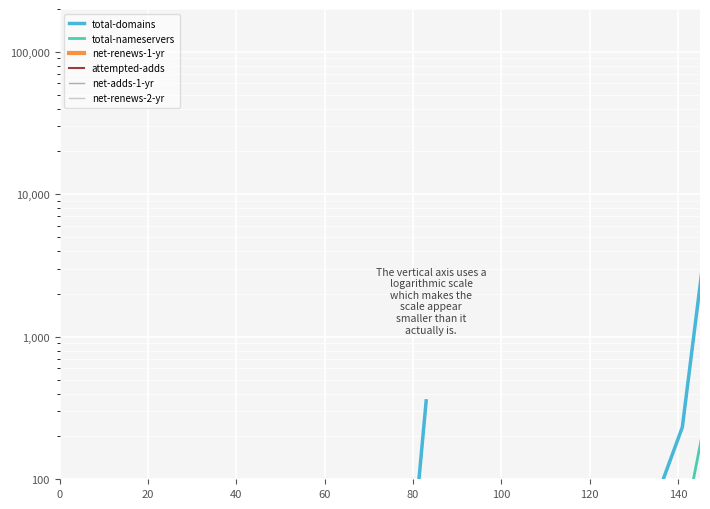

True or false: net-renews-1-yr has more than 1 points higher than both neighbors.

False